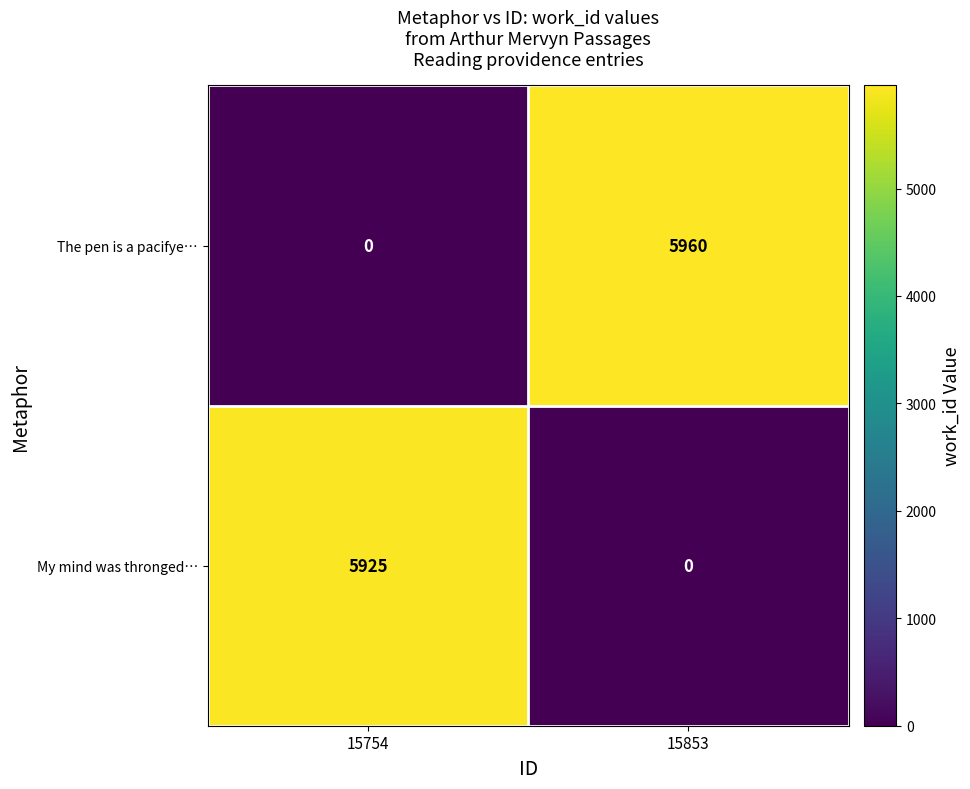

What is the sum of all The pen is a pacifye… values?

5960